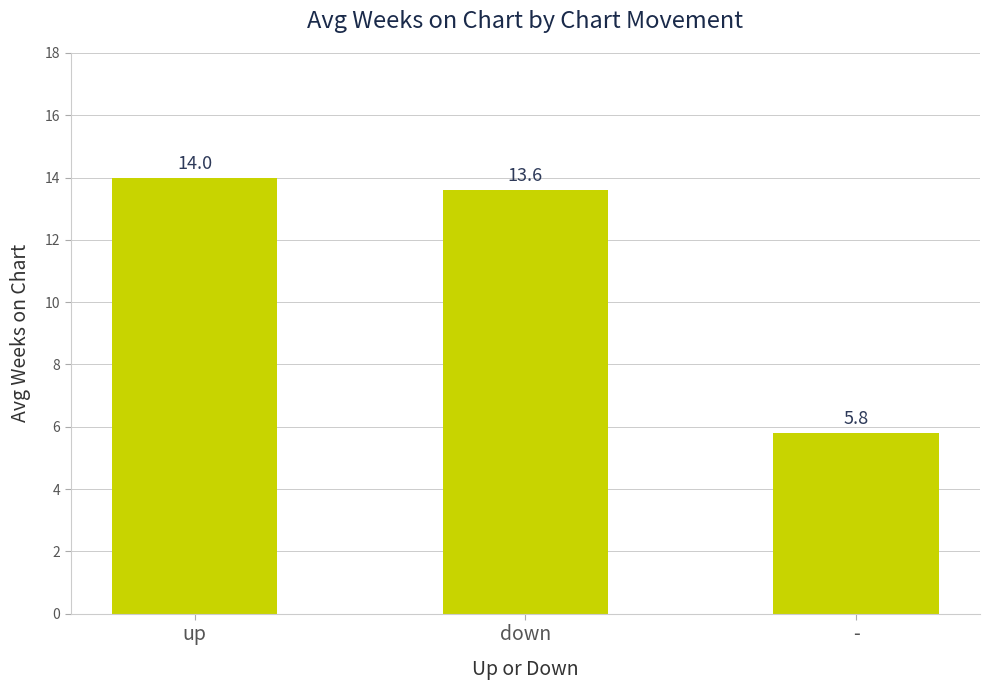

What is the label of the 1st bar from the right?

-